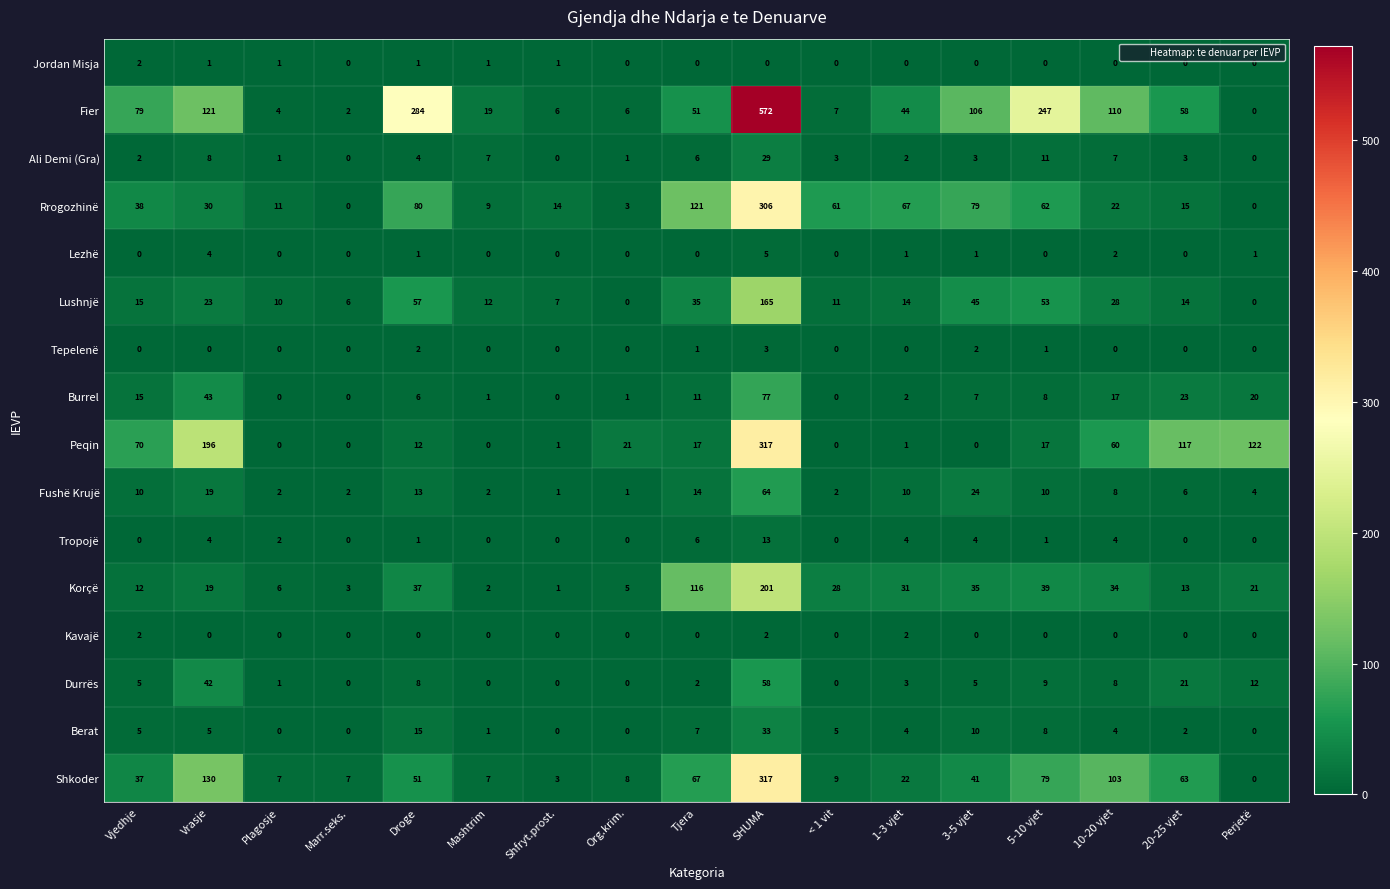

What is the difference between the maximum and minimum values in the Tropojë series?

13